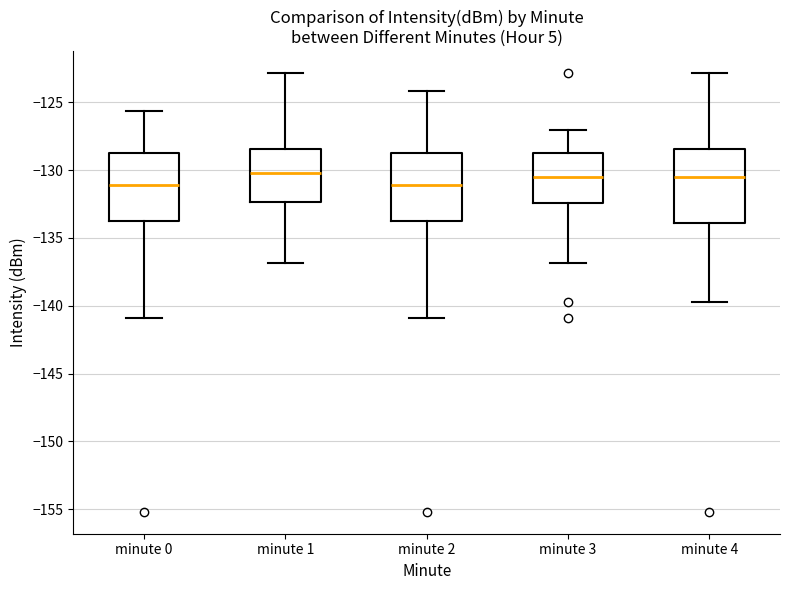

Reading left to right, transcribe this box plot: for each box, give where its median line is, the range the box spans, and where its two whiskers end, as read against the y-axis. The values are not printed on the chart, so give them approximately, as read against the axis.

minute 0: median -131.0, box -133.5 to -128.5, whiskers -141.0 to -125.5
minute 1: median -130.0, box -132.5 to -128.5, whiskers -137.0 to -123.0
minute 2: median -131.0, box -133.5 to -128.5, whiskers -141.0 to -124.0
minute 3: median -130.5, box -132.5 to -128.5, whiskers -137.0 to -127.0
minute 4: median -130.5, box -134.0 to -128.5, whiskers -139.5 to -123.0